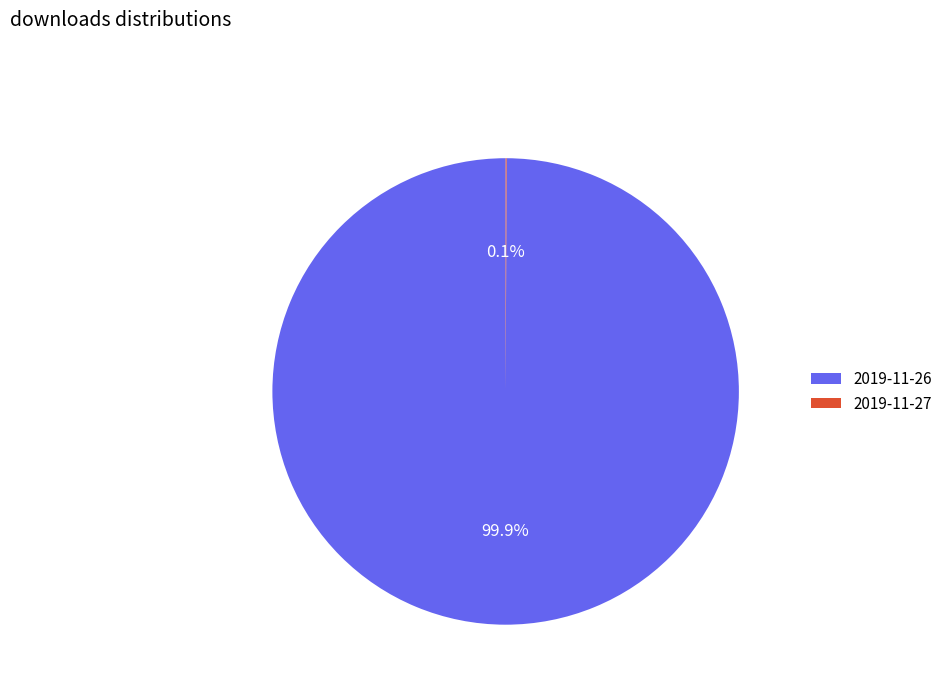

Which category has the biggest portion of the pie?

2019-11-26